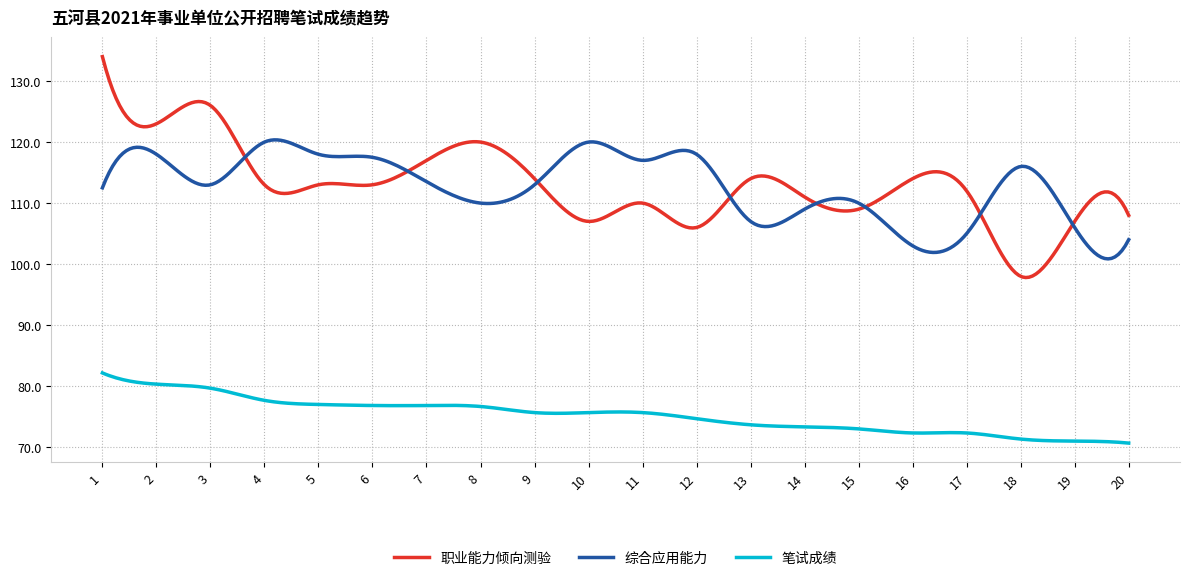

List the series in order of their peak value, highest first.

职业能力倾向测验, 综合应用能力, 笔试成绩